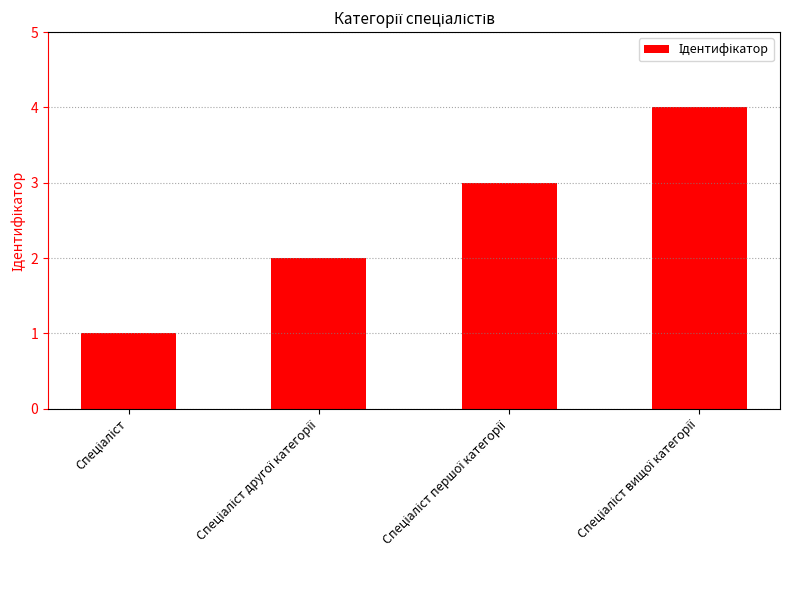

What is the difference between the maximum and minimum values?

3